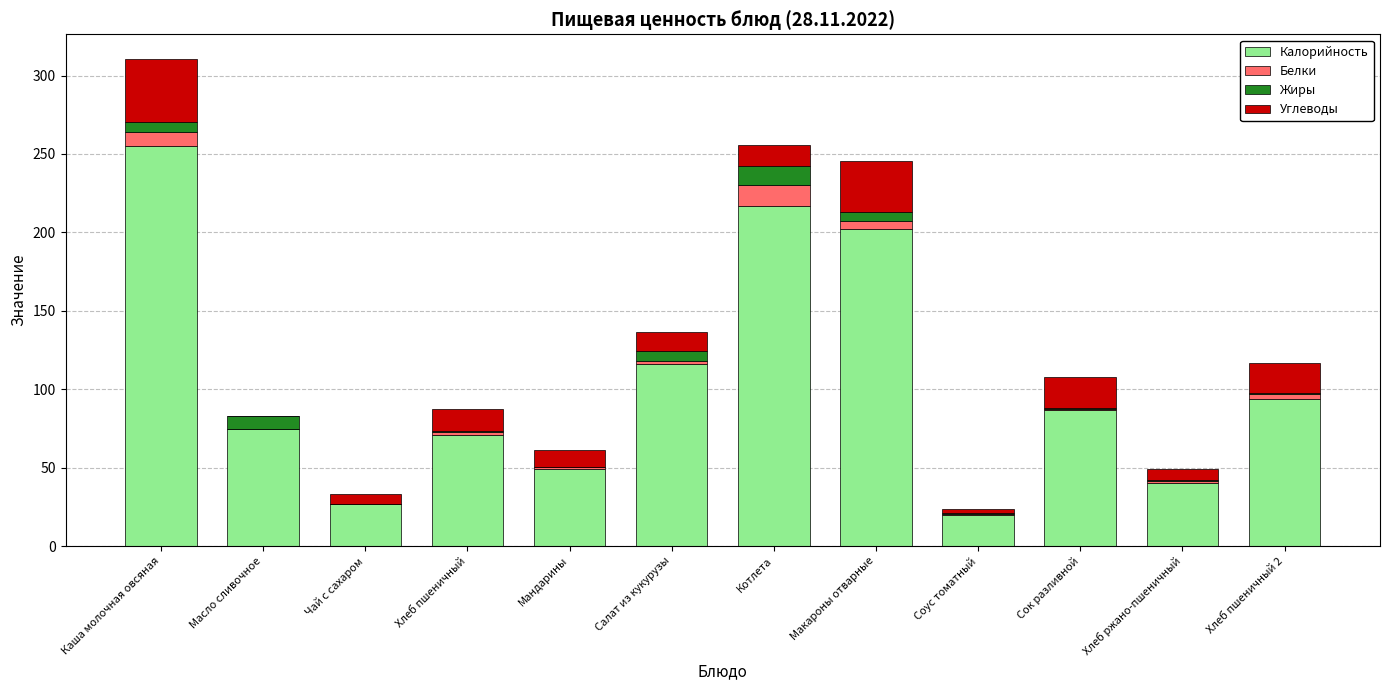

Does the chart contain stacked bars?

Yes